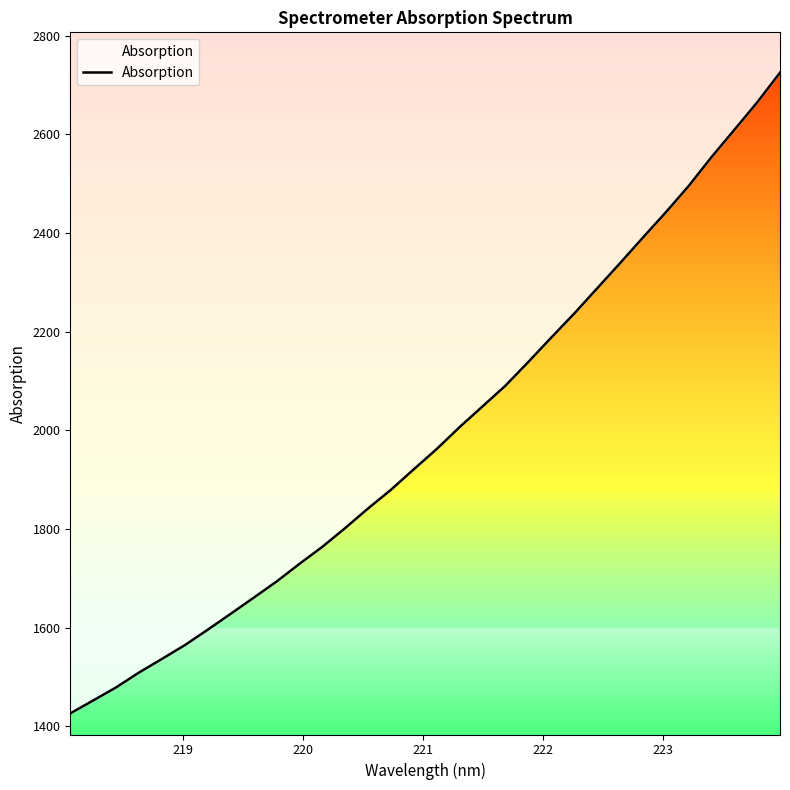

How many values are below 1962?

16